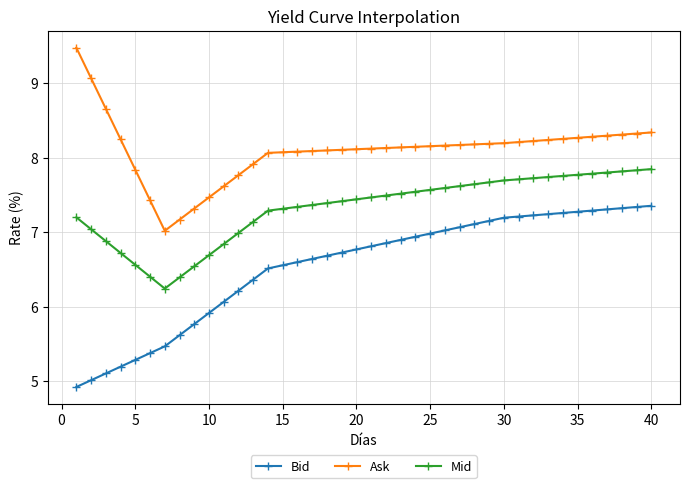

What is the highest value of the Ask series?

9.5